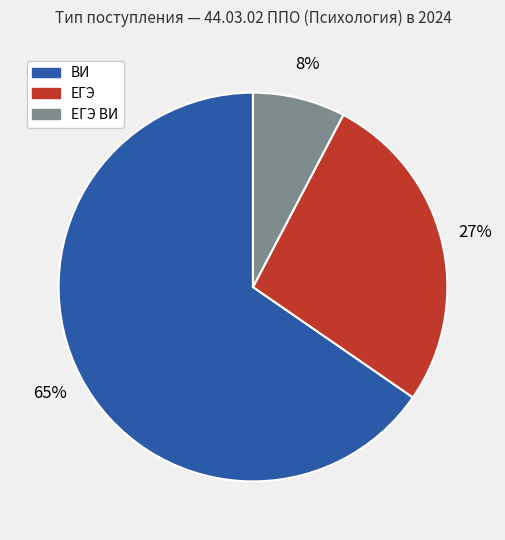

Does ЕГЭ ВИ represent more than half of the total?

No